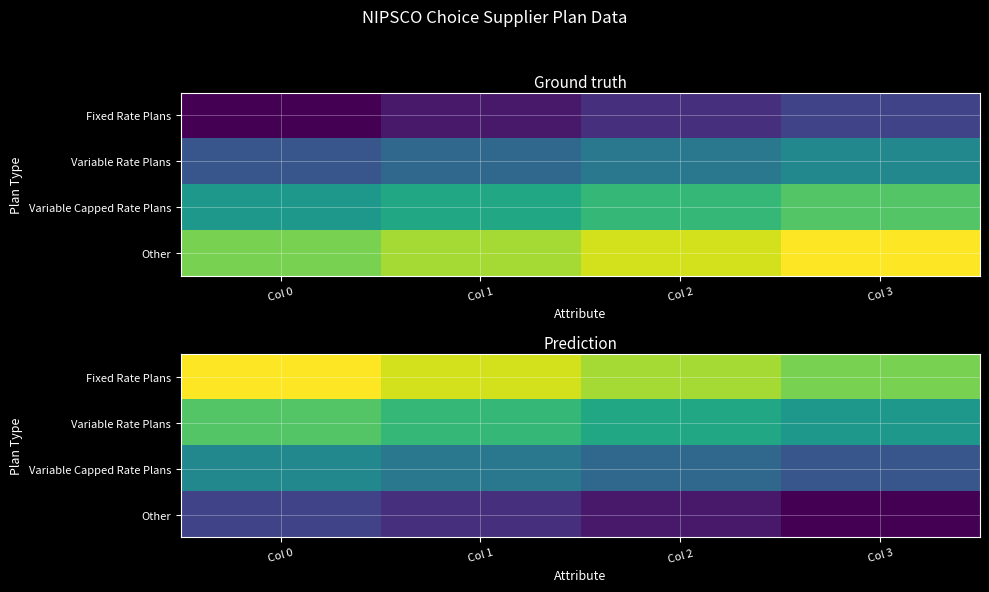

How many data points does each series have?

4